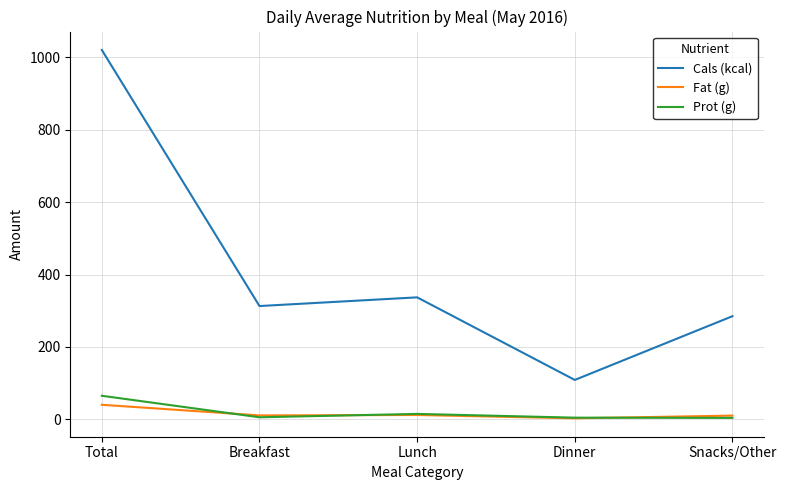

Where is the first local maximum for Prot (g)?

Lunch